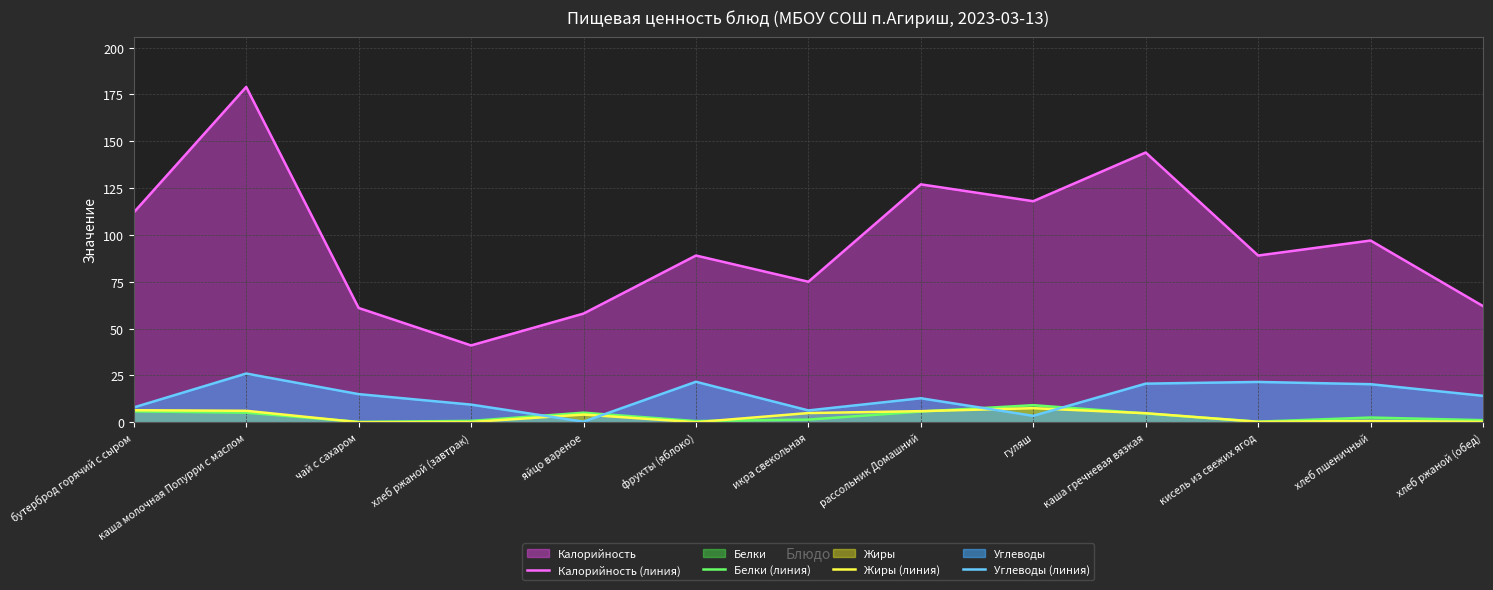

What is the sum of the Белки (линия) values at хлеб пшеничный and хлеб ржаной (завтрак)?

3.2